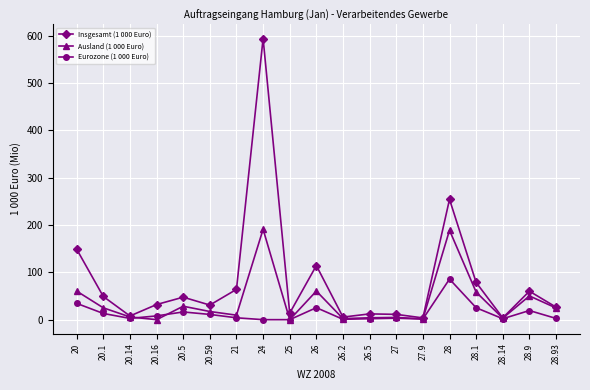

Rank the series by their maximum value, from lowest to highest.

Eurozone (1 000 Euro), Ausland (1 000 Euro), Insgesamt (1 000 Euro)